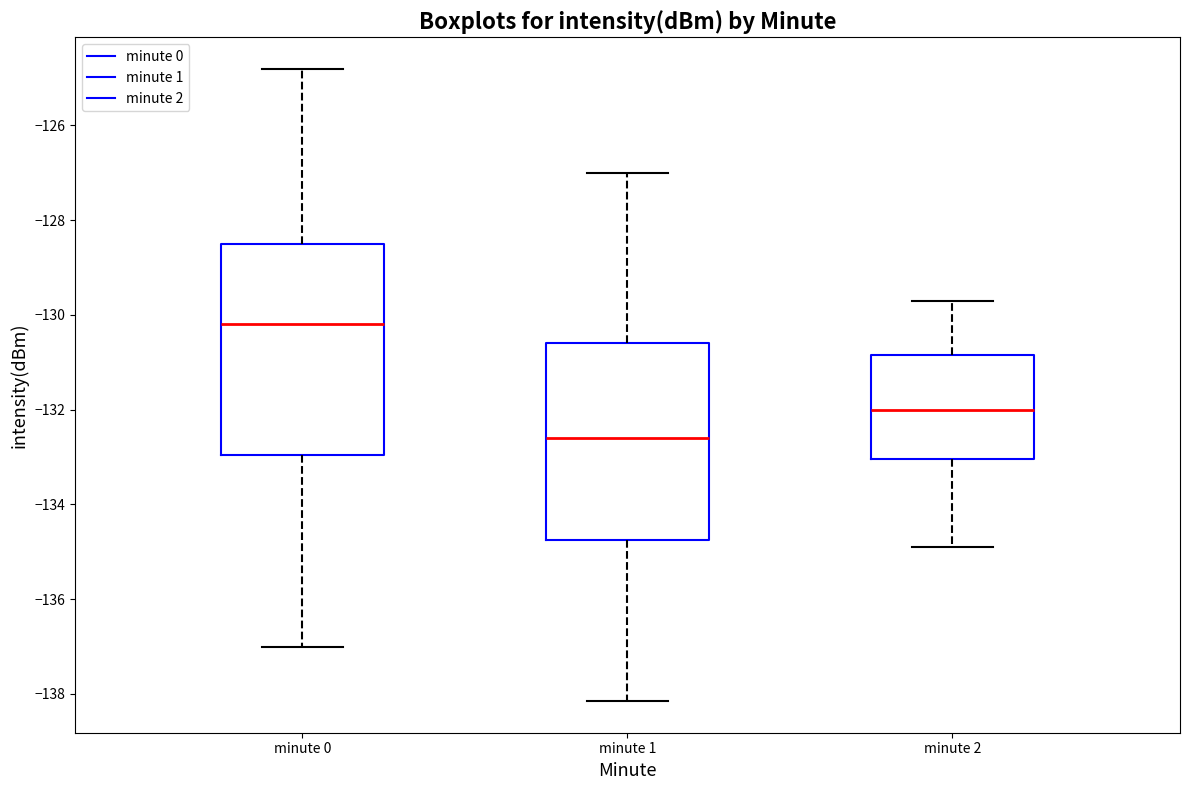

Which box has the lowest median line?

minute 1